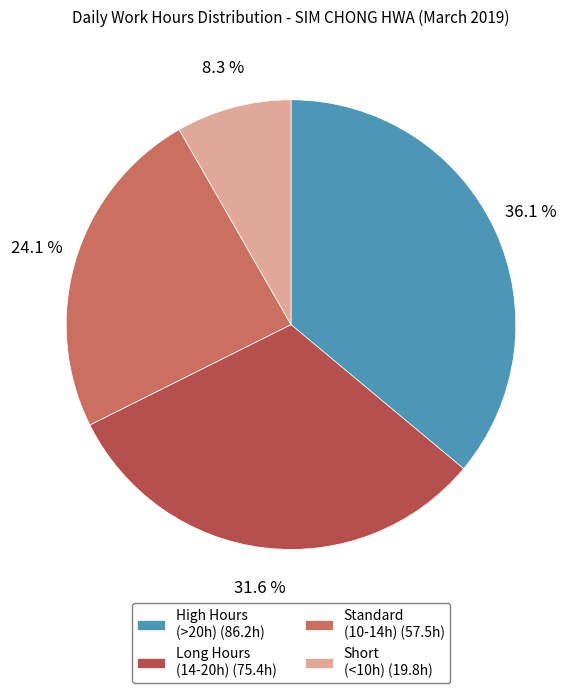

Is there any slice that represents more than half of the pie?

No